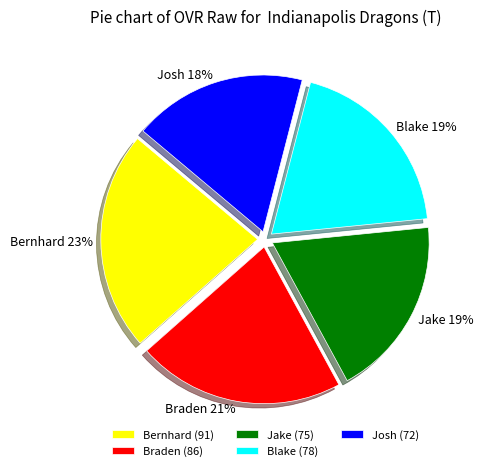

How many segments does this pie chart have?

5